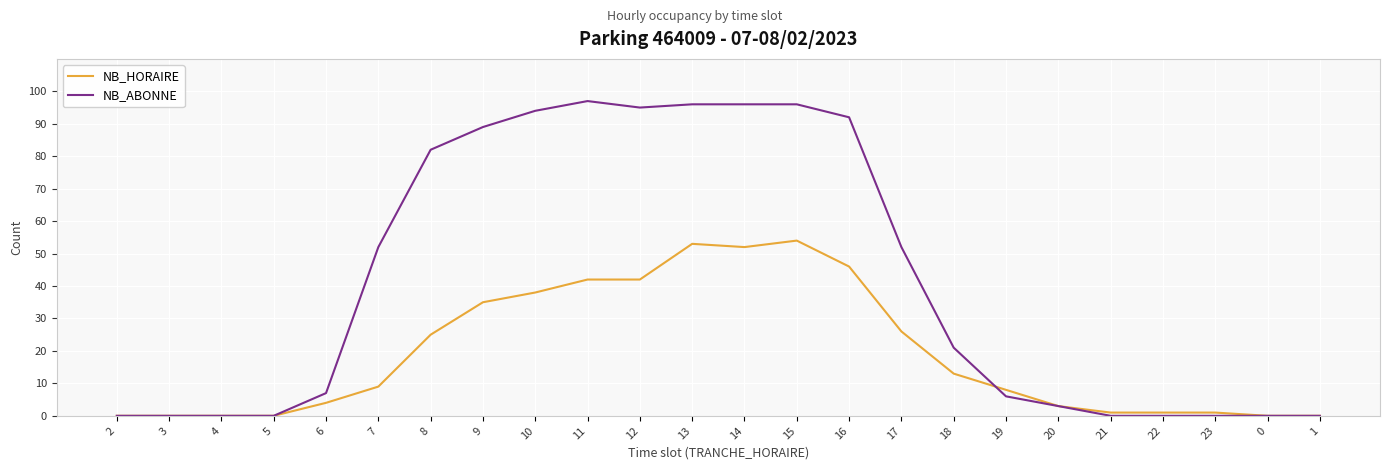

At which label does NB_ABONNE first exceed 21?

7